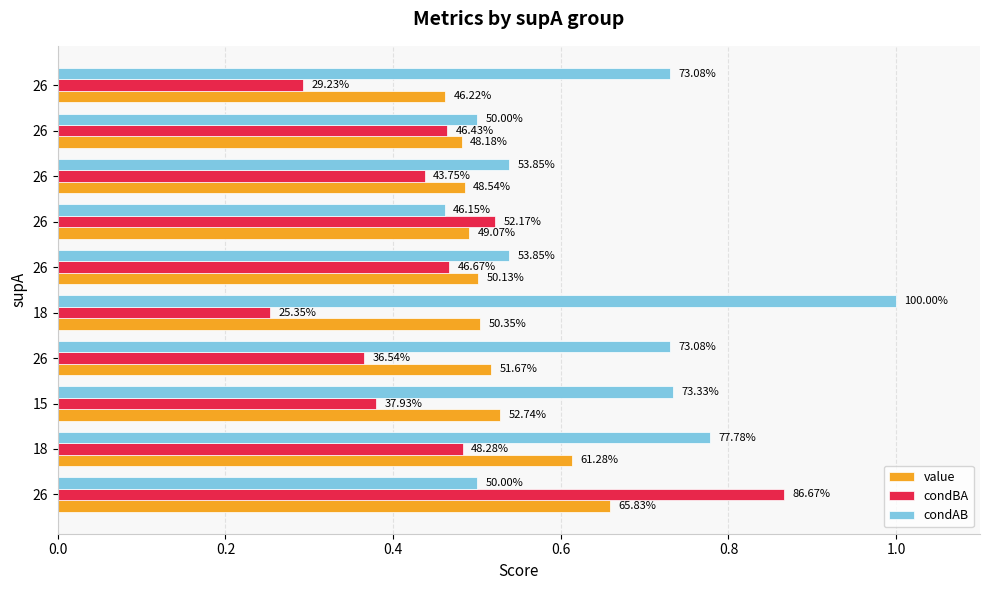

At how many categories does at least one series exceed 0?

10